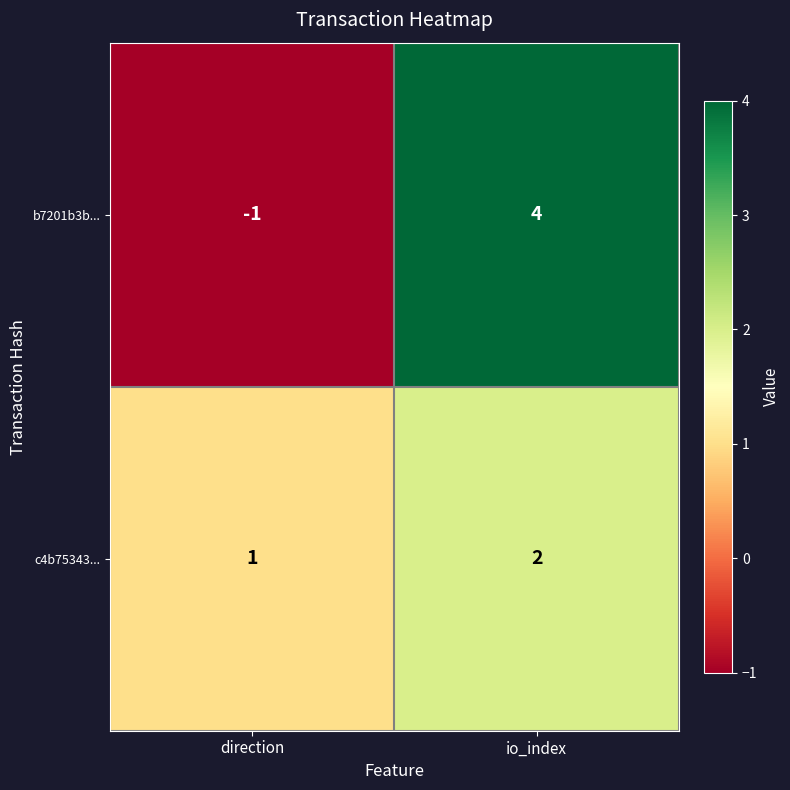

Which series has the largest range (max minus min)?

b7201b3b...